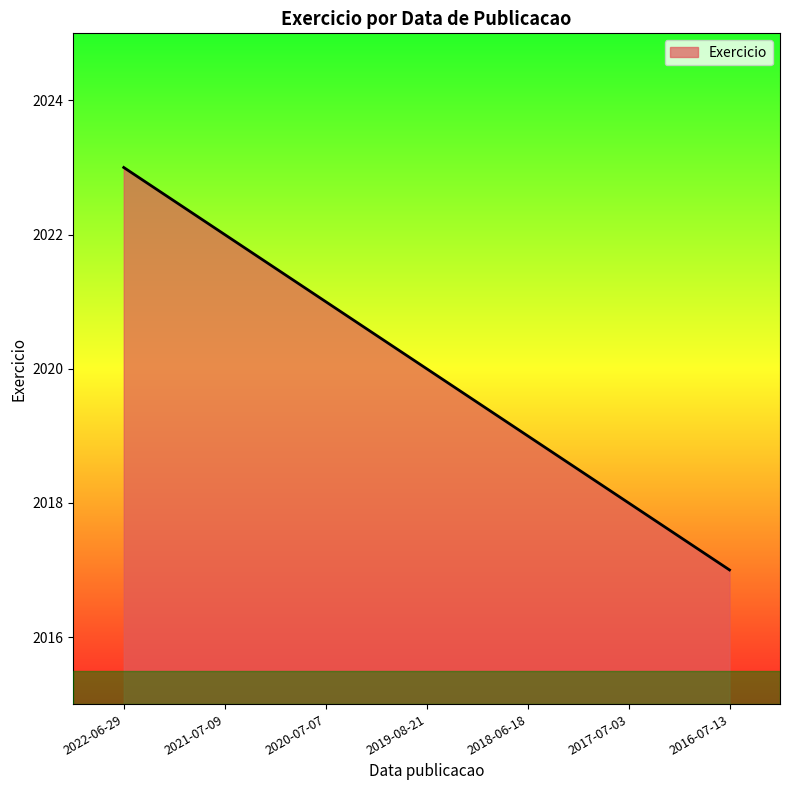

How many lines are shown in the chart?

1